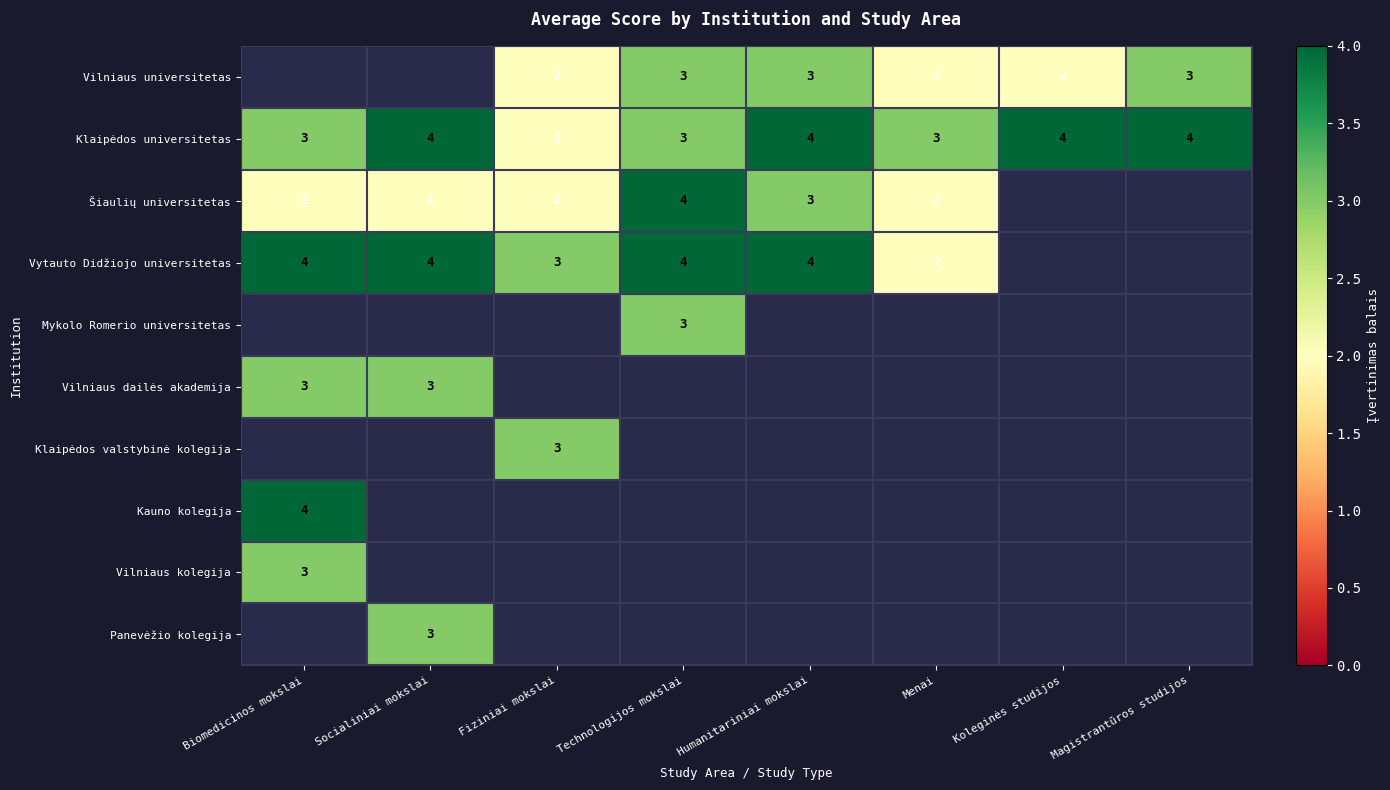

The Vilniaus dailės akademija series shows 5 at Socialiniai mokslai. True or false?

False